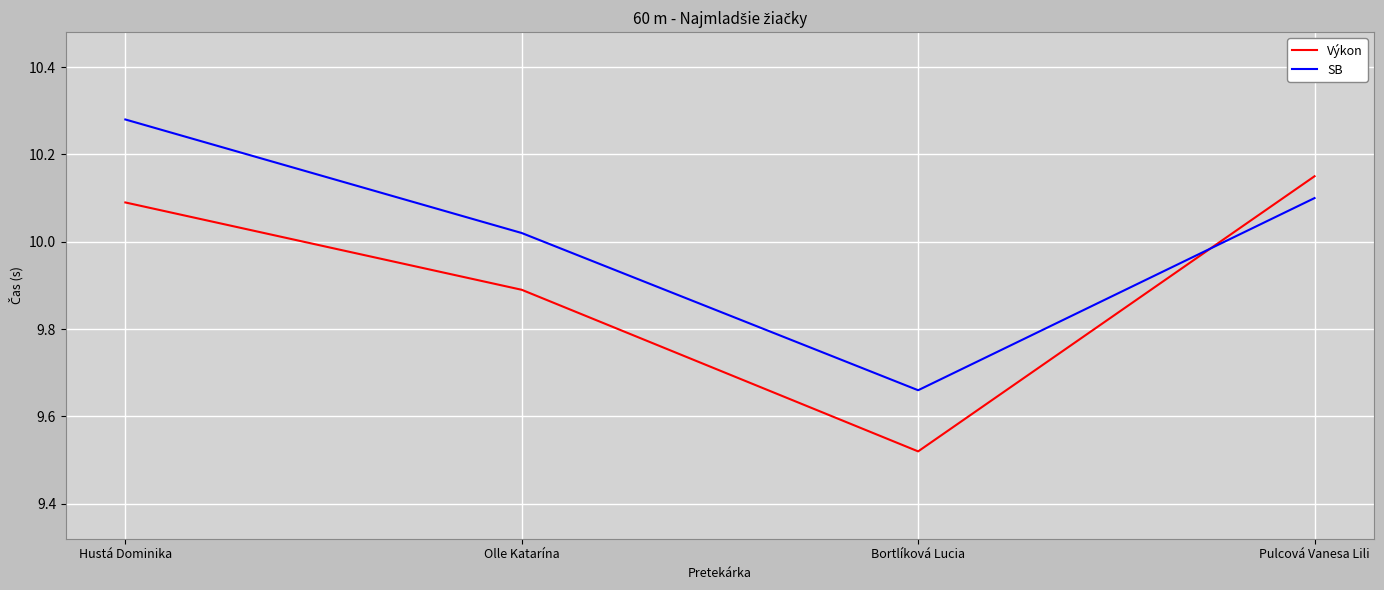

What position from the left is Bortlíková Lucia?

3